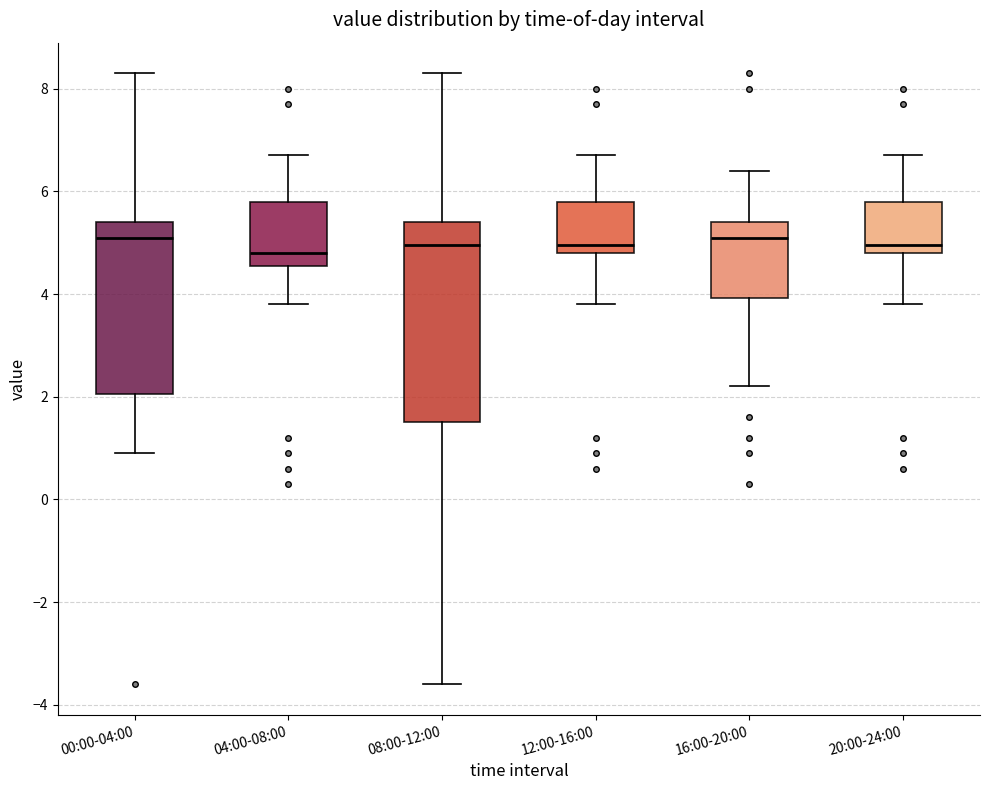

Reading left to right, transcribe this box plot: for each box, give where its median line is, the range the box spans, and where its two whiskers end, as read against the y-axis. The values are not printed on the chart, so give them approximately, as read against the axis.

00:00-04:00: median 5.2, box 2.0 to 5.4, whiskers 1.0 to 8.4
04:00-08:00: median 4.8, box 4.6 to 5.8, whiskers 3.8 to 6.8
08:00-12:00: median 5.0, box 1.6 to 5.4, whiskers -3.6 to 8.4
12:00-16:00: median 5.0, box 4.8 to 5.8, whiskers 3.8 to 6.8
16:00-20:00: median 5.2, box 4.0 to 5.4, whiskers 2.2 to 6.4
20:00-24:00: median 5.0, box 4.8 to 5.8, whiskers 3.8 to 6.8